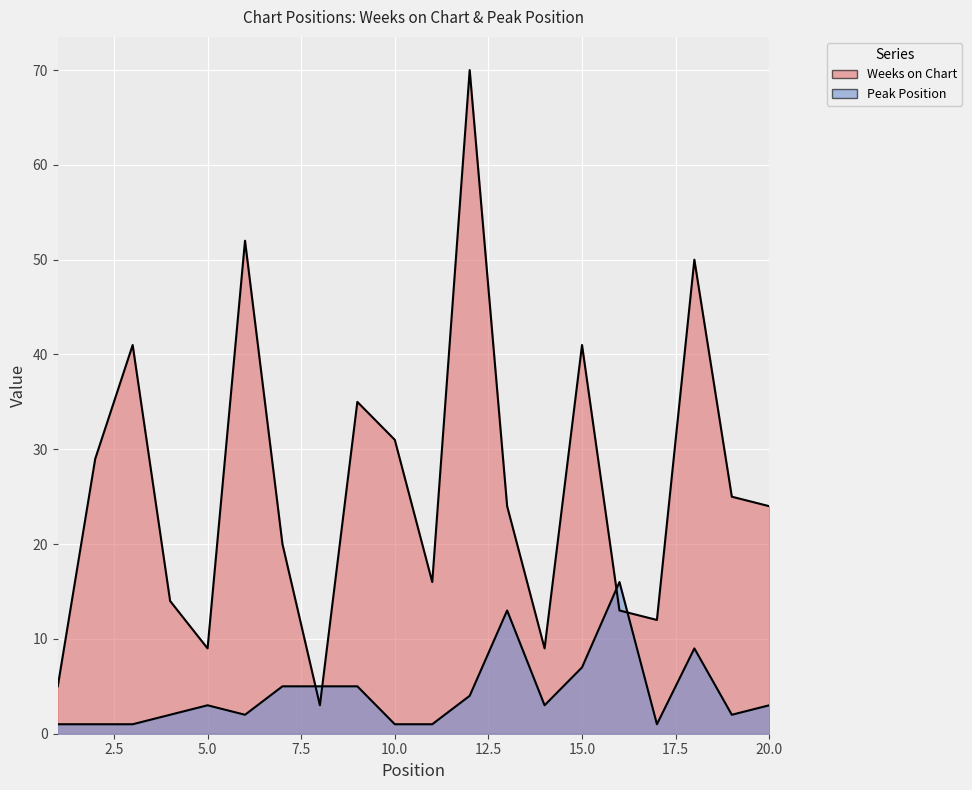

Where is the first local maximum for Weeks on Chart?

3